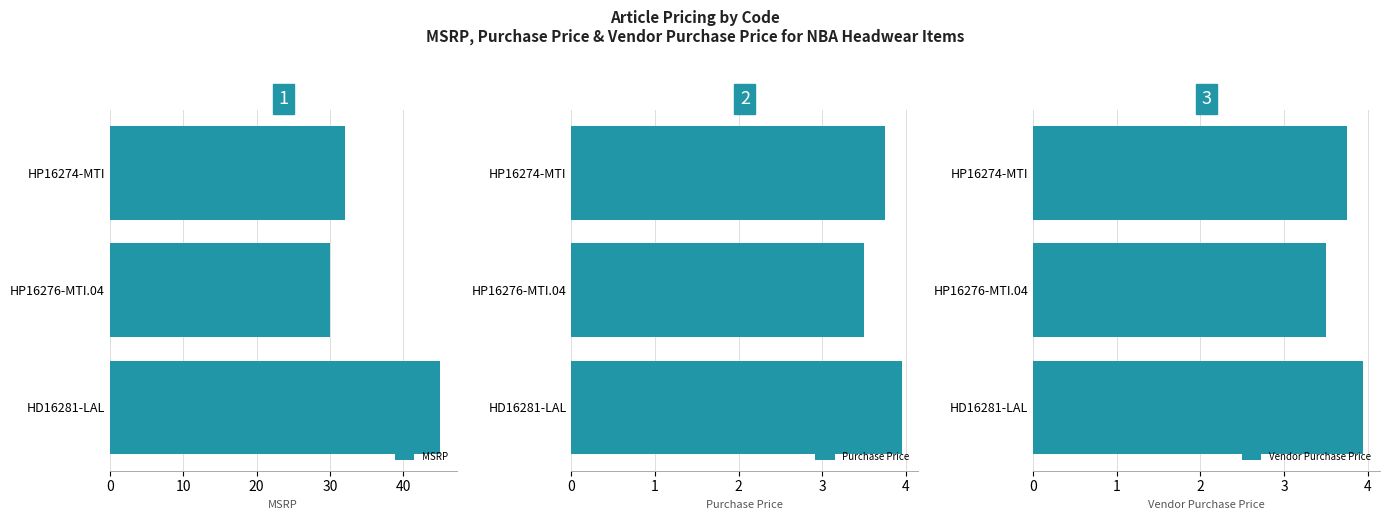

What are all the series names shown in the legend?

MSRP, Purchase Price, Vendor Purchase Price